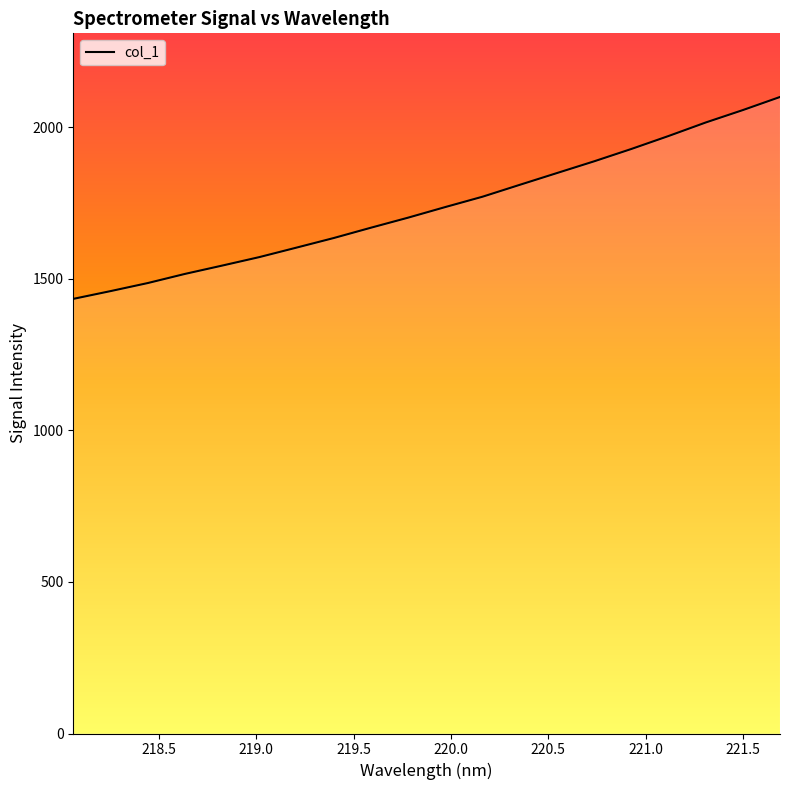

The chart shows a value of 1971.1 at 221.1174. True or false?

True